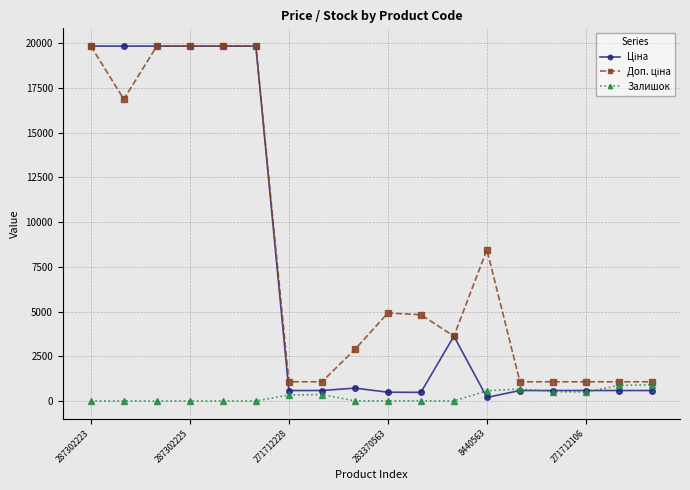

What is the maximum value shown in the chart?

19831.1